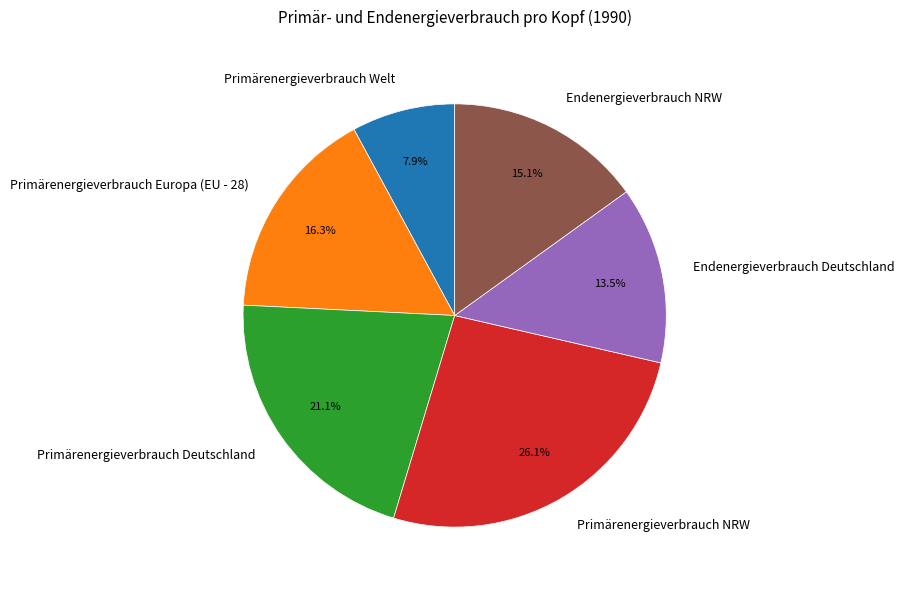

Between Primärenergieverbrauch Europa (EU - 28) and Endenergieverbrauch NRW, which is larger?

Primärenergieverbrauch Europa (EU - 28)